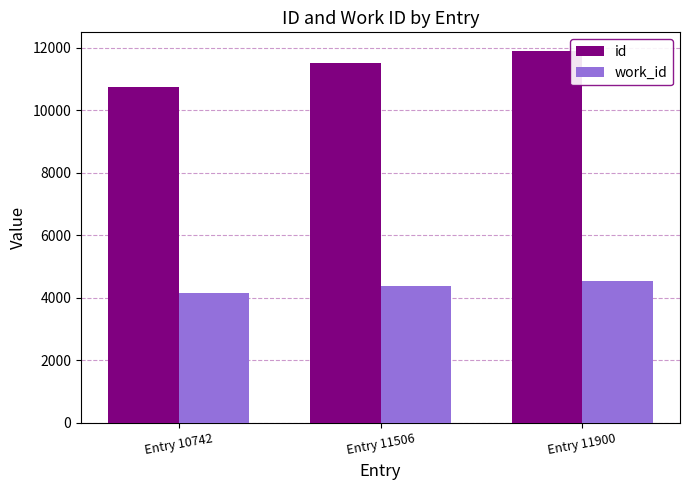

How many id values are between 10742 and 11900?

3